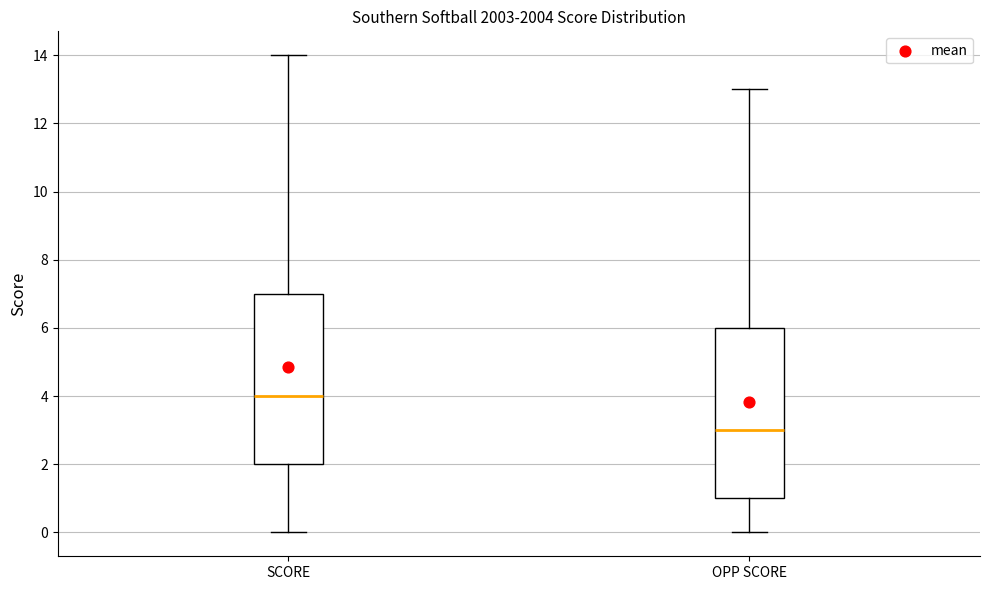

Reading left to right, transcribe this box plot: for each box, give where its median line is, the range the box spans, and where its two whiskers end, as read against the y-axis. The values are not printed on the chart, so give them approximately, as read against the axis.

SCORE: median 4, box 2 to 7, whiskers 0 to 14
OPP SCORE: median 3, box 1 to 6, whiskers 0 to 13